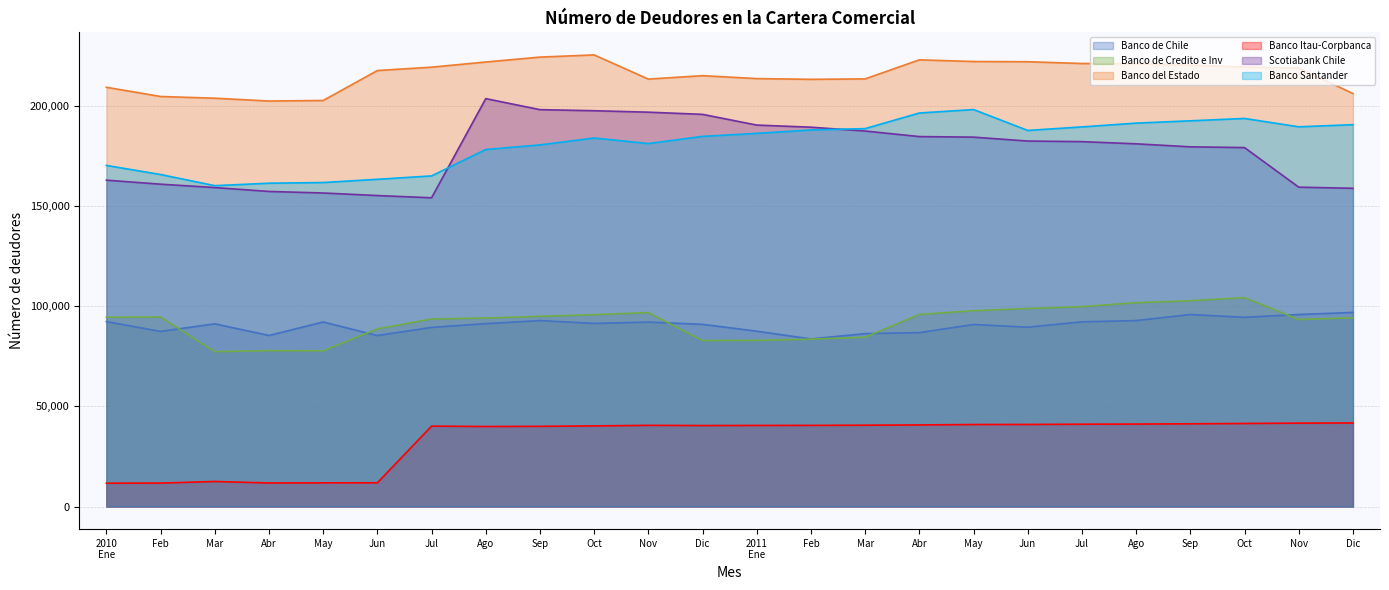

Which series has the largest range (max minus min)?

Scotiabank Chile